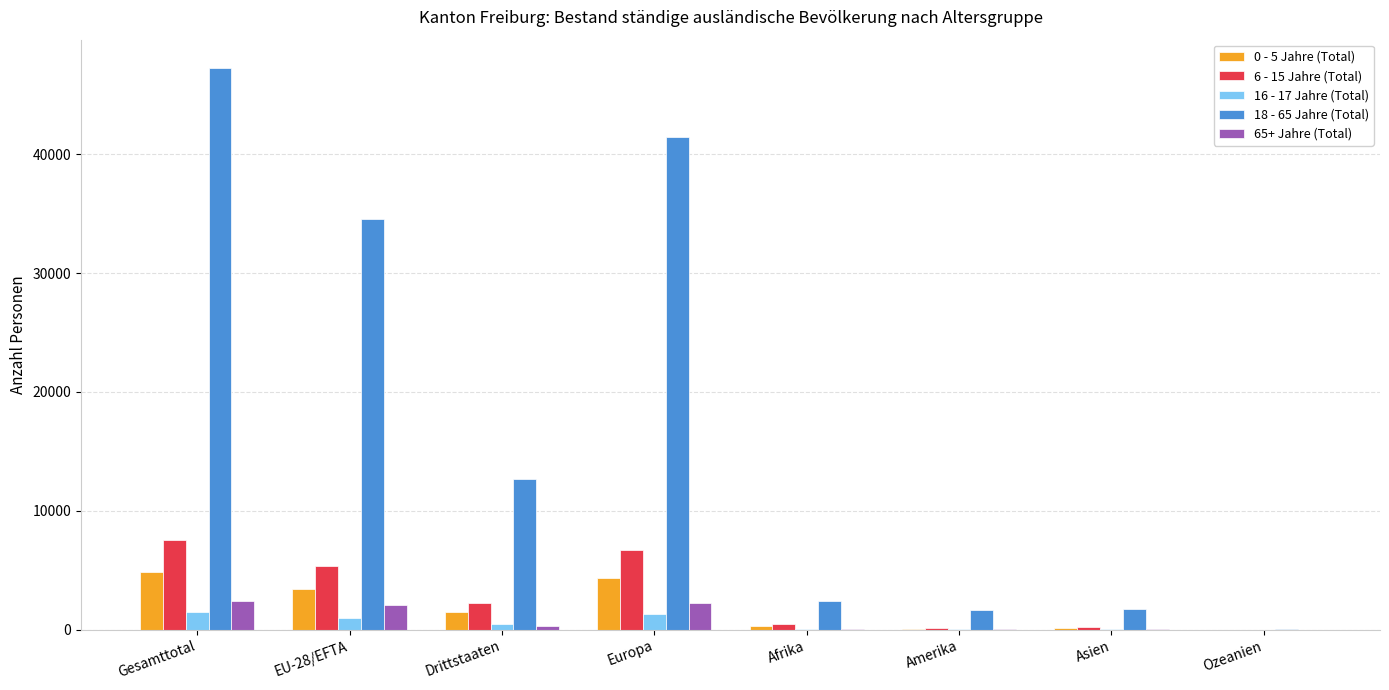

Which label corresponds to the largest value in the chart?

Gesamttotal